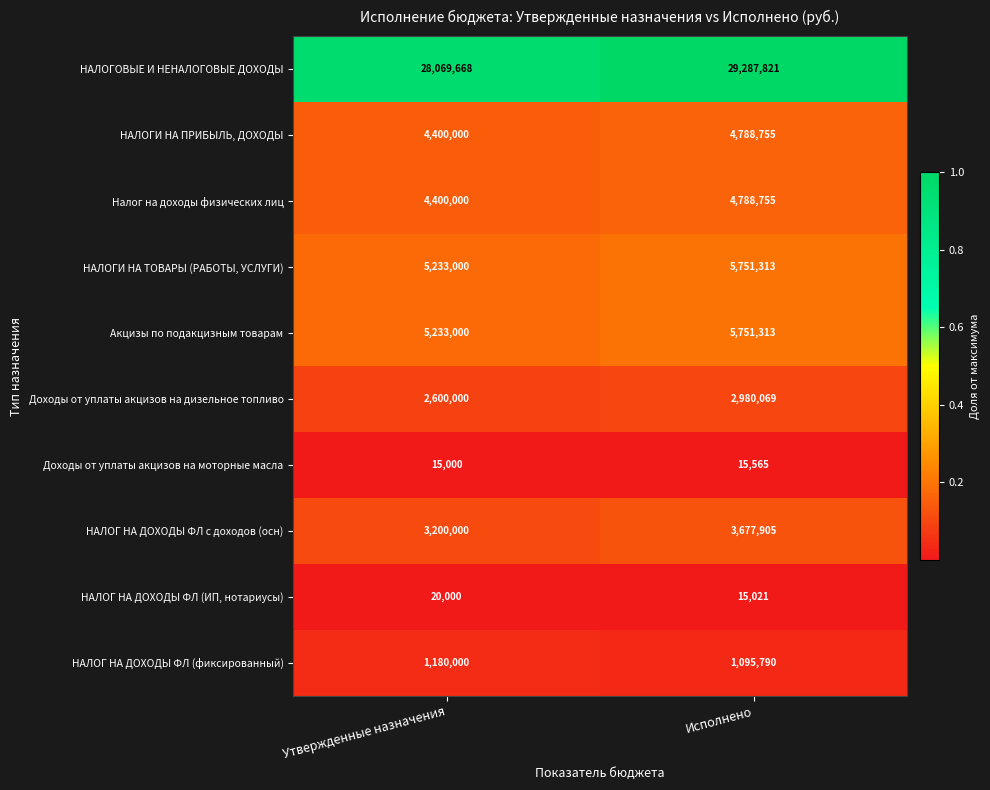

What is the spread (max minus min) of values at Утвержденные назначения?

28054668